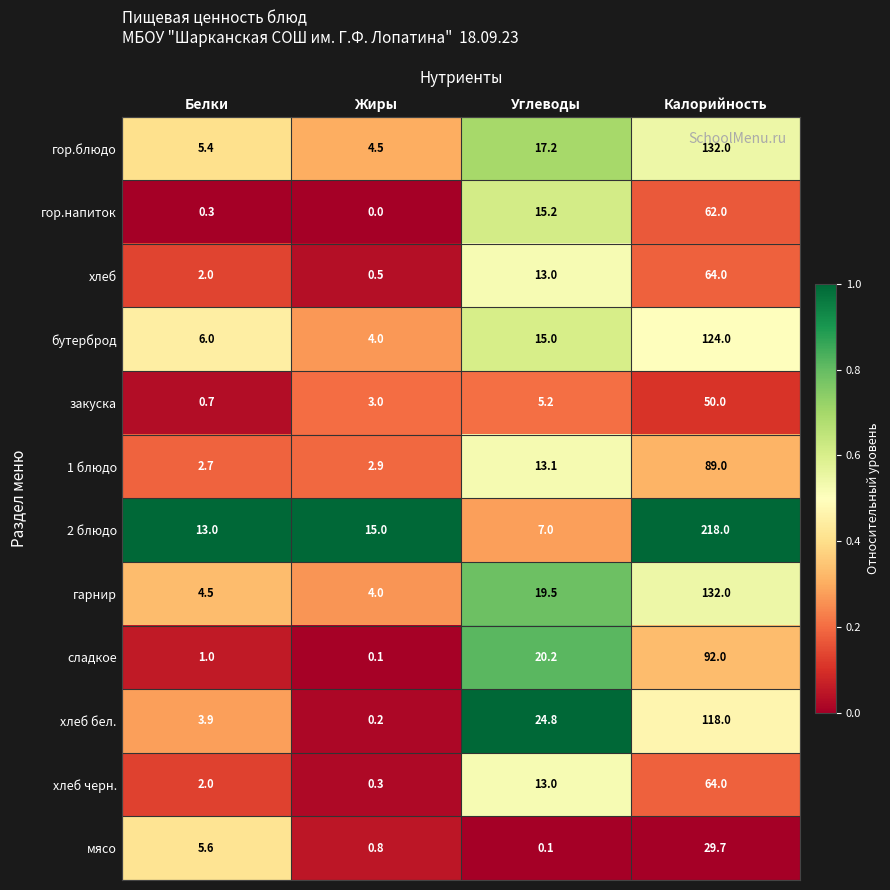

What is the average value of the сладкое series?

28.3